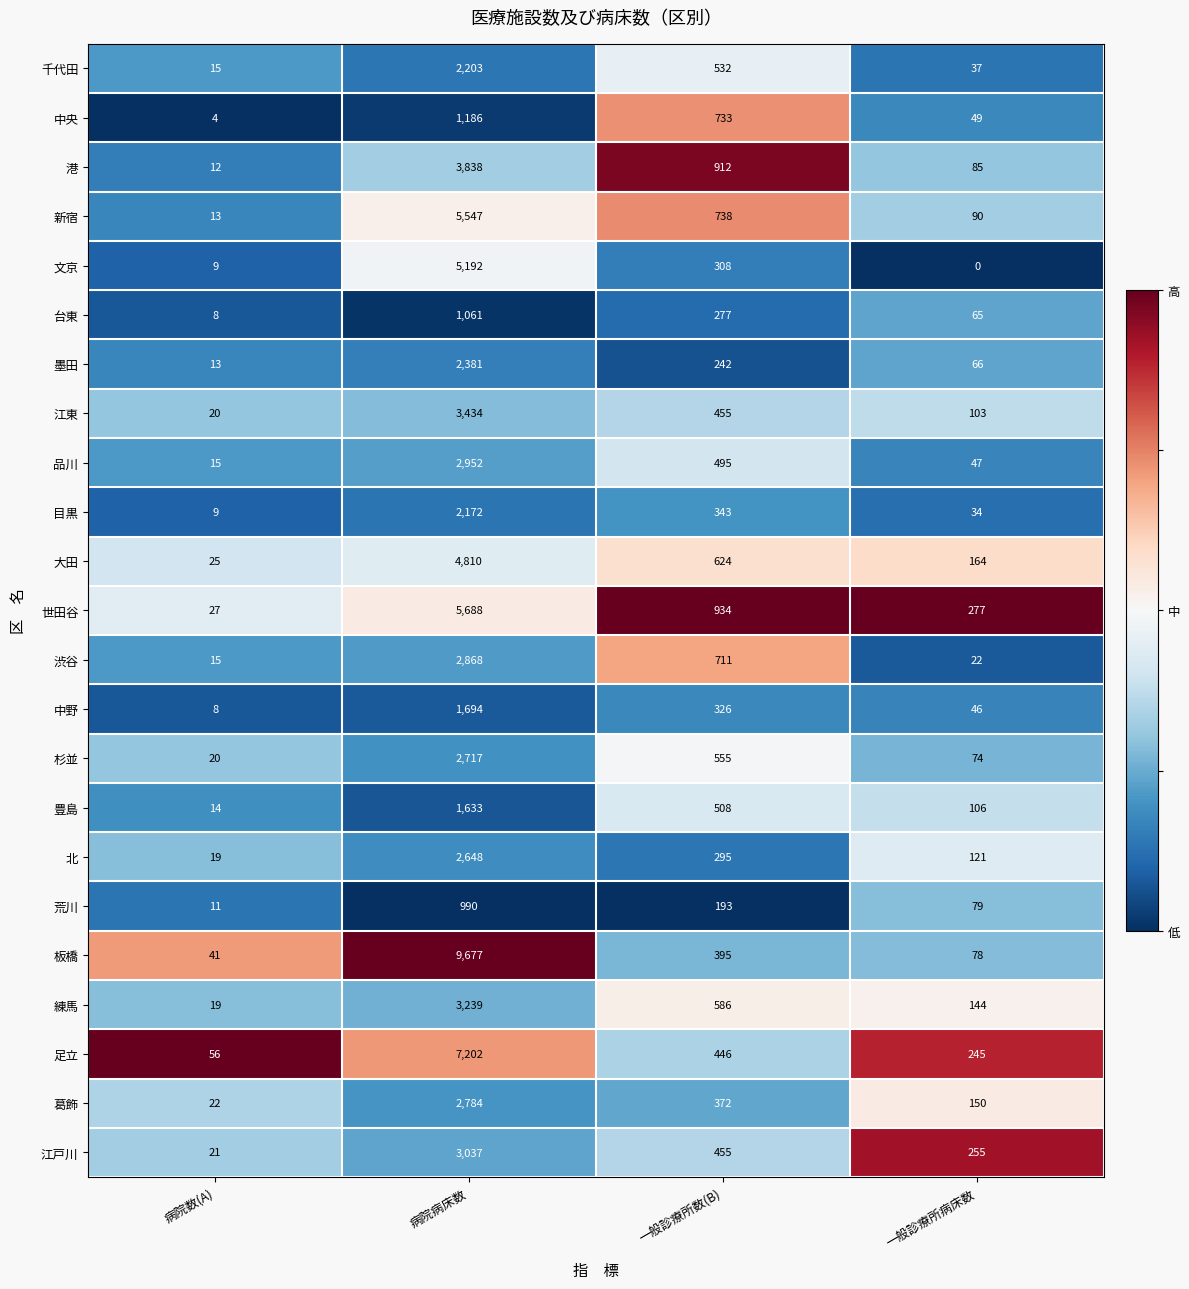

True or false: 墨田 has a value of 54 at 一般診療所数(B).

False